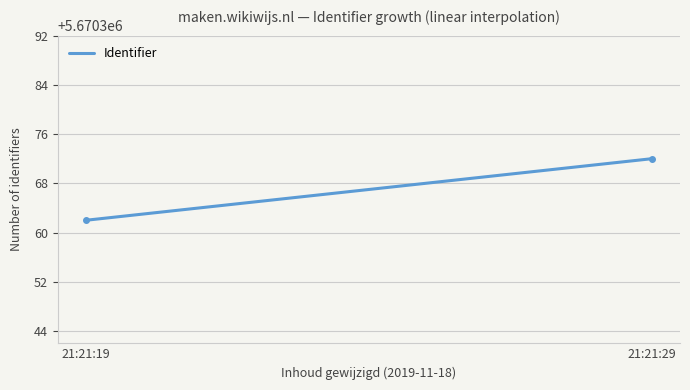

What is the smallest value displayed?

5670362.0